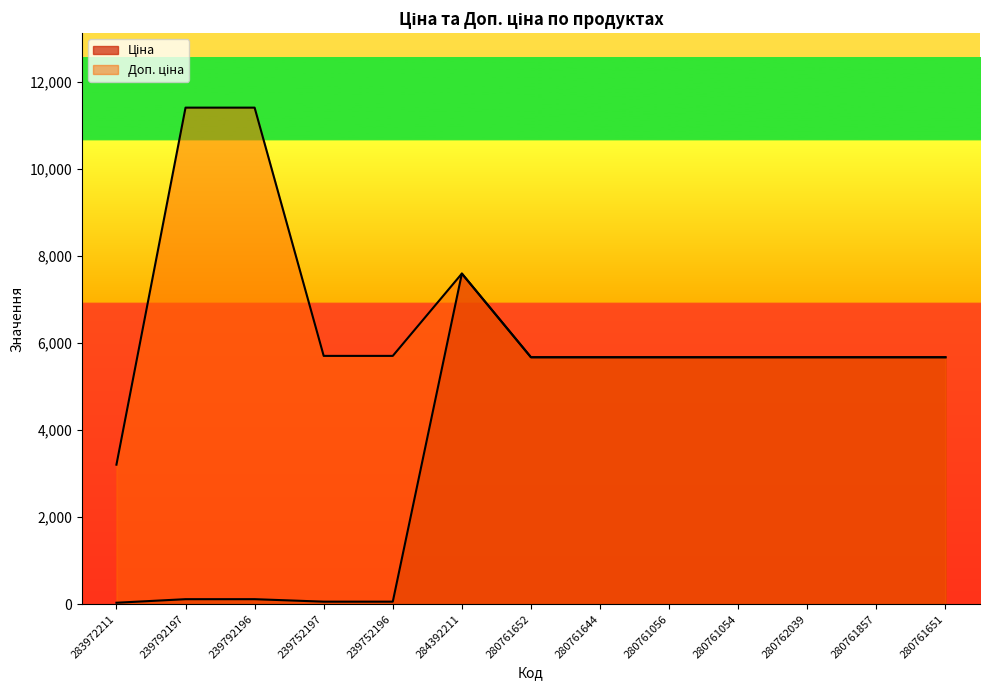

True or false: Ціна and Доп. ціна intersect in this chart.

False